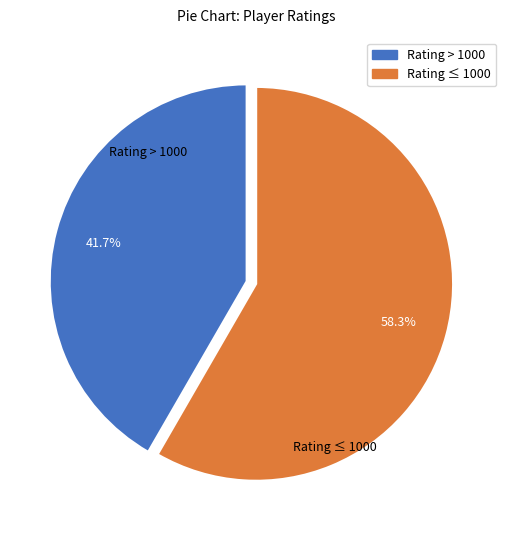

Is there any slice that represents more than half of the pie?

Yes